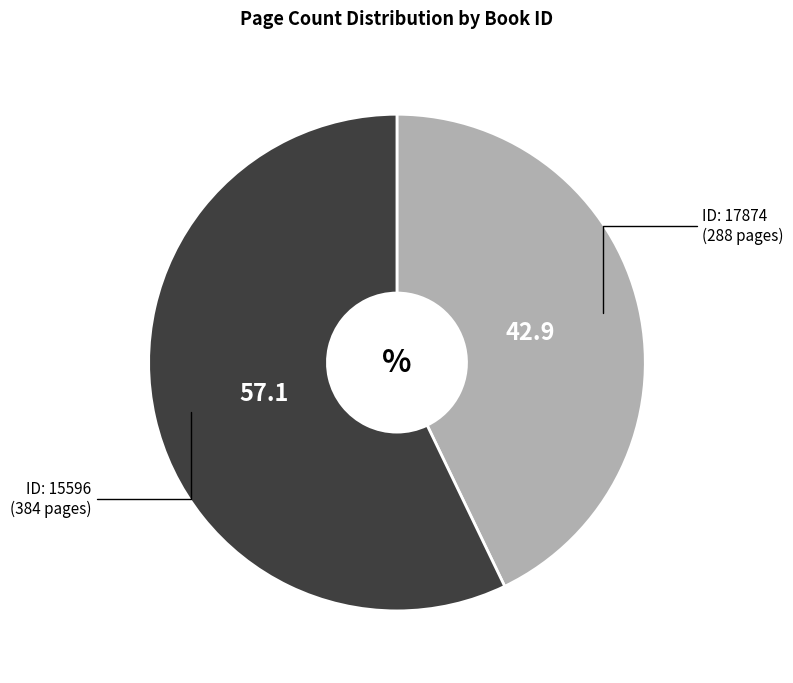

Is there a majority slice in this chart?

Yes